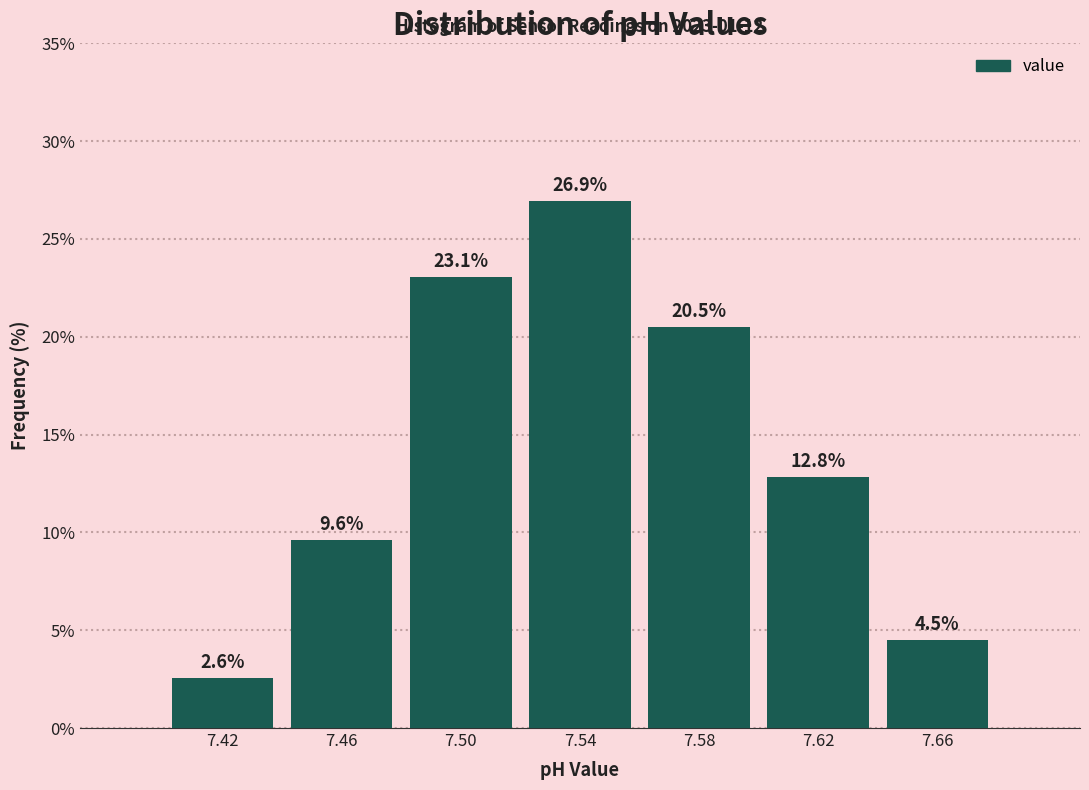

Reading left to right, list every bar in this chart as the range it spans on the x-axis followed by its height.

7.40 to 7.44: 2.6
7.44 to 7.48: 9.6
7.48 to 7.52: 23.1
7.52 to 7.56: 26.9
7.56 to 7.60: 20.5
7.60 to 7.64: 12.8
7.64 to 7.68: 4.5